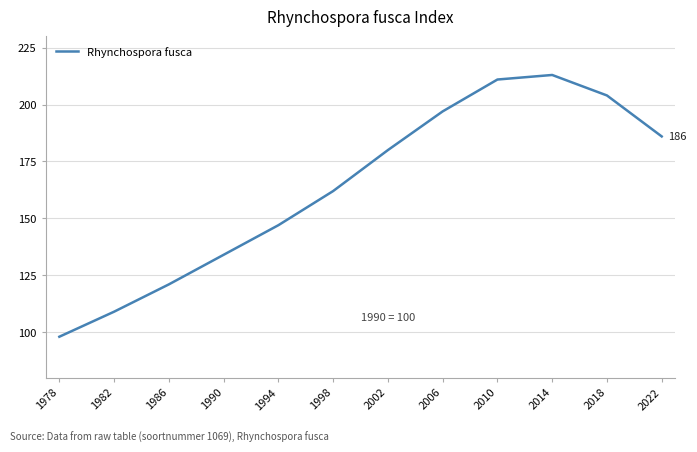

What value does the data have at 1994, to the nearest 5?

145